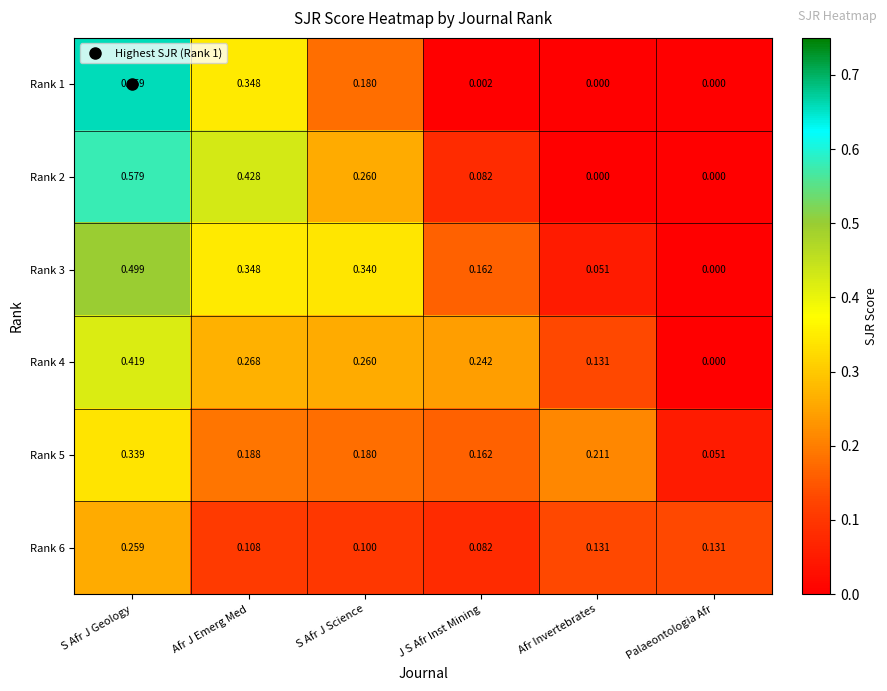

At which label is Rank 4 closest to 0?

Palaeontologia Afr